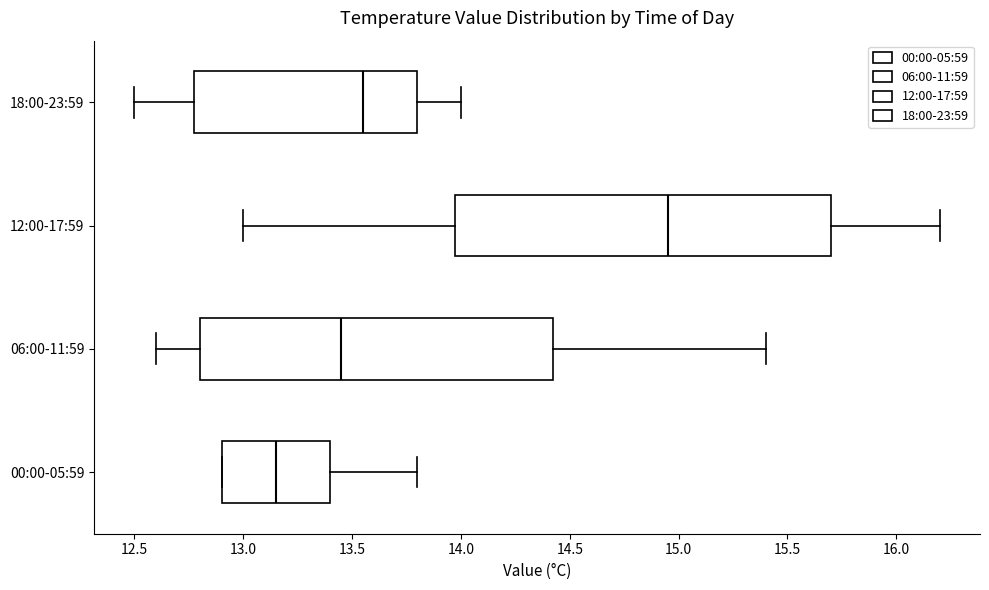

Reading bottom to top, transcribe this box plot: for each box, give where its median line is, the range the box spans, and where its two whiskers end, as read against the x-axis. The values are not printed on the chart, so give them approximately, as read against the axis.

00:00-05:59: median 13.15, box 12.90 to 13.40, whiskers 12.90 to 13.80
06:00-11:59: median 13.45, box 12.80 to 14.45, whiskers 12.60 to 15.40
12:00-17:59: median 14.95, box 14.00 to 15.70, whiskers 13.00 to 16.20
18:00-23:59: median 13.55, box 12.80 to 13.80, whiskers 12.50 to 14.00